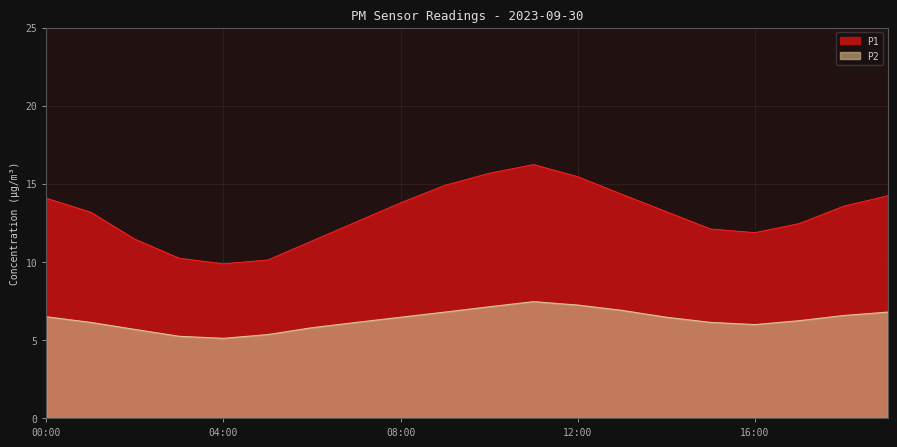

Between 12:00 and 08:00, which is larger?

12:00